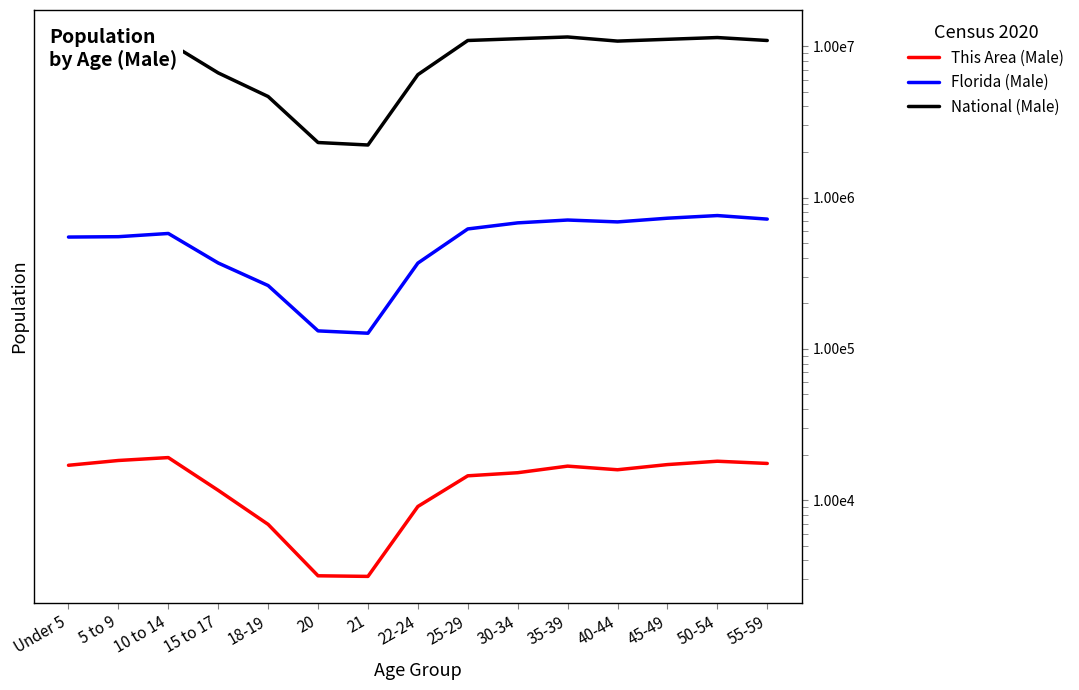

What are all the series names shown in the legend?

This Area (Male), Florida (Male), National (Male)